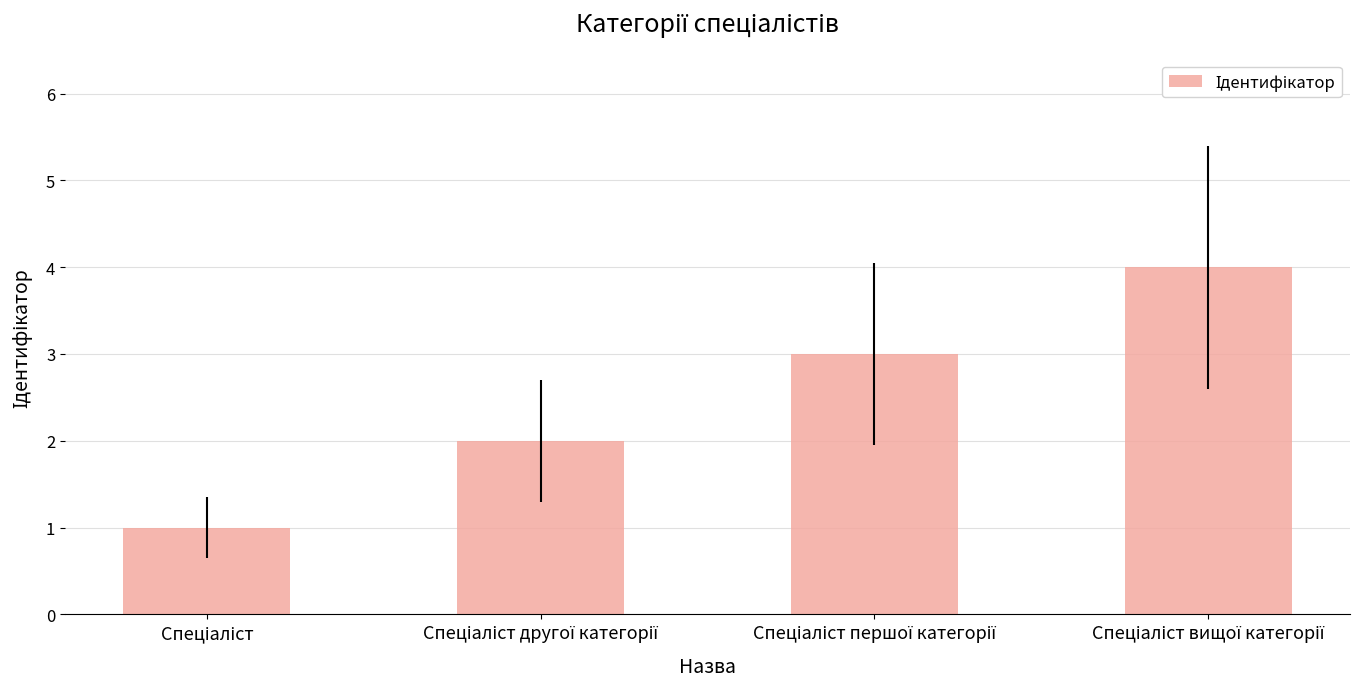

What is the difference between the maximum and minimum values?

3